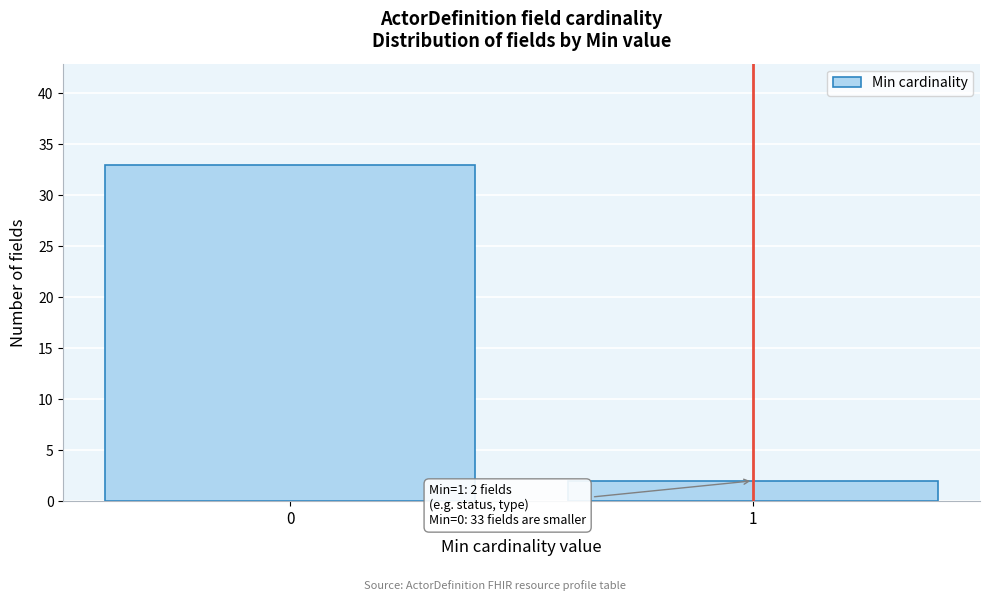

Reading left to right, extract all data points from this chart.

33	2